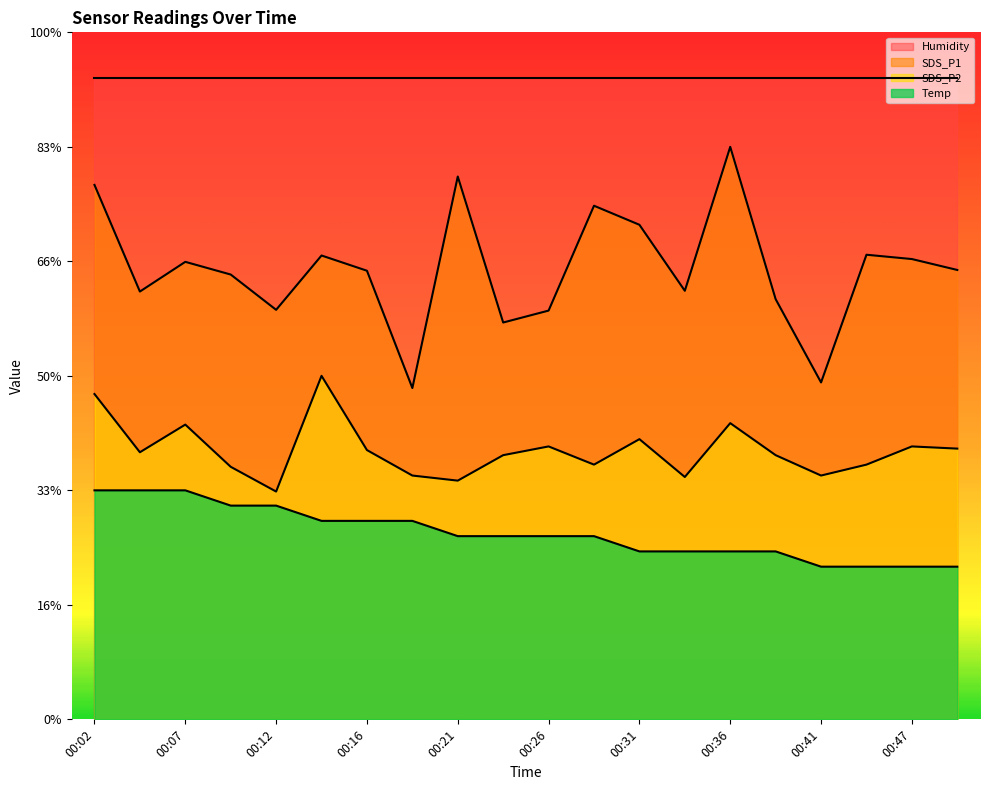

At which label is SDS_P1 closest to 19?

00:34